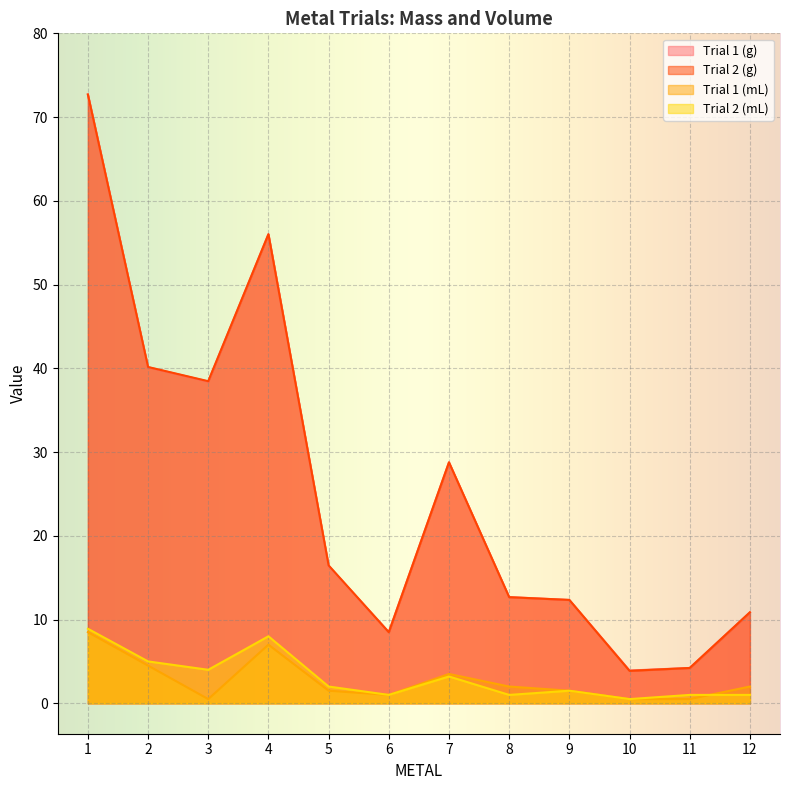

Reading left to right, extract all data points from this chart.

Trial 1 (g): 1=72.7	2=40.1	3=38.4	4=56.0	5=16.4	6=8.5	7=28.8	8=12.7	9=12.3	10=3.9	11=4.2	12=10.9
Trial 2 (g): 1=72.7	2=40.2	3=38.5	4=56.0	5=16.5	6=8.5	7=28.8	8=12.7	9=12.3	10=3.9	11=4.2	12=10.9
Trial 1 (mL): 1=8.5	2=4.5	3=0.5	4=7.0	5=1.5	6=1.0	7=3.5	8=2.0	9=1.5	10=0.5	11=0.5	12=2.0
Trial 2 (mL): 1=8.9	2=5.0	3=4.0	4=8.0	5=2.0	6=1.0	7=3.2	8=1.0	9=1.5	10=0.5	11=1.0	12=1.0